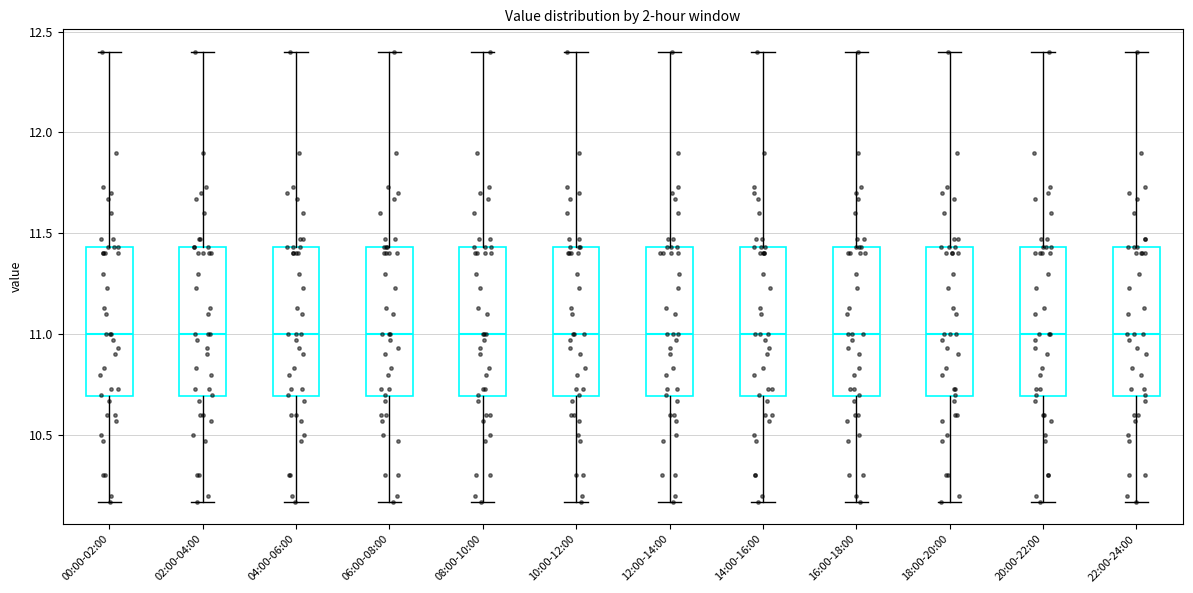

Reading left to right, read every box against the y-axis: the position of its median line, the range the box covers, and the ends of its whiskers. The values are not printed on the chart, so give them approximately, as read against the axis.

00:00-02:00: median 11.00, box 10.70 to 11.45, whiskers 10.15 to 12.40
02:00-04:00: median 11.00, box 10.70 to 11.45, whiskers 10.15 to 12.40
04:00-06:00: median 11.00, box 10.70 to 11.45, whiskers 10.15 to 12.40
06:00-08:00: median 11.00, box 10.70 to 11.45, whiskers 10.15 to 12.40
08:00-10:00: median 11.00, box 10.70 to 11.45, whiskers 10.15 to 12.40
10:00-12:00: median 11.00, box 10.70 to 11.45, whiskers 10.15 to 12.40
12:00-14:00: median 11.00, box 10.70 to 11.45, whiskers 10.15 to 12.40
14:00-16:00: median 11.00, box 10.70 to 11.45, whiskers 10.15 to 12.40
16:00-18:00: median 11.00, box 10.70 to 11.45, whiskers 10.15 to 12.40
18:00-20:00: median 11.00, box 10.70 to 11.45, whiskers 10.15 to 12.40
20:00-22:00: median 11.00, box 10.70 to 11.45, whiskers 10.15 to 12.40
22:00-24:00: median 11.00, box 10.70 to 11.45, whiskers 10.15 to 12.40